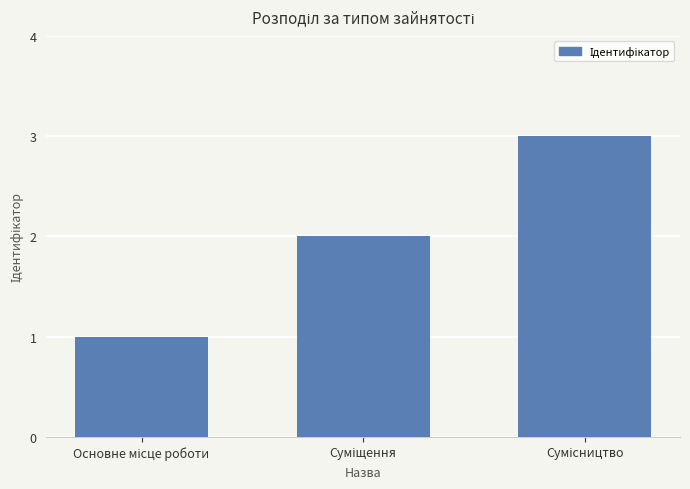

What is the greatest value displayed?

3